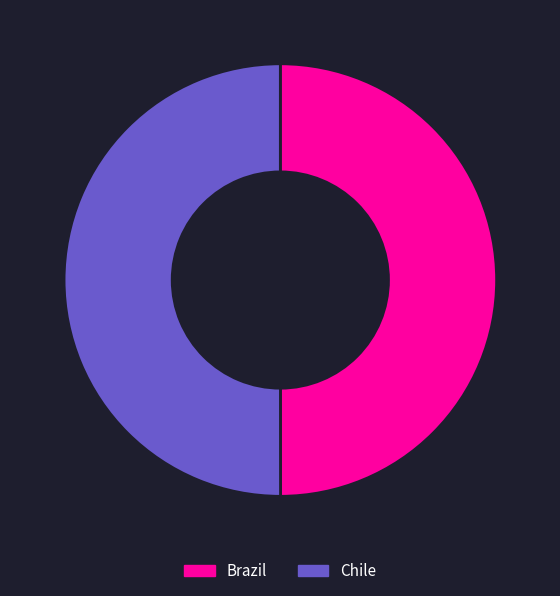

Approximately how many times larger is the value at Chile compared to Brazil?

1.0